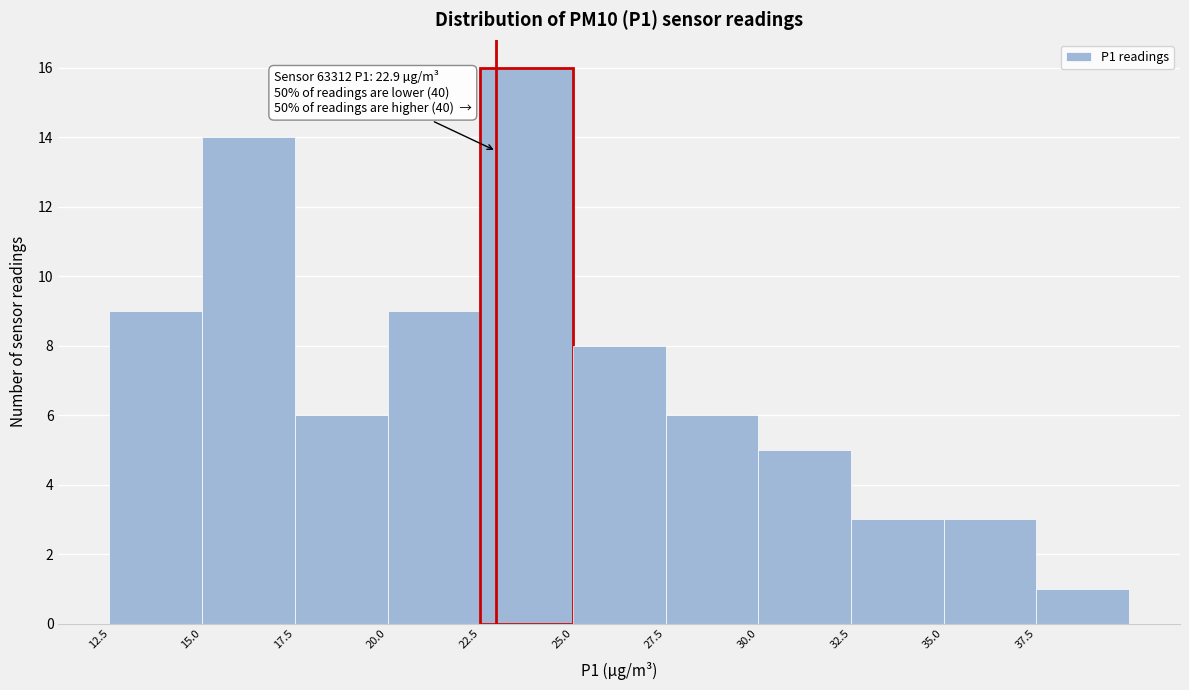

Over which range of the x-axis is the bar tallest?

22.5 to 25.0